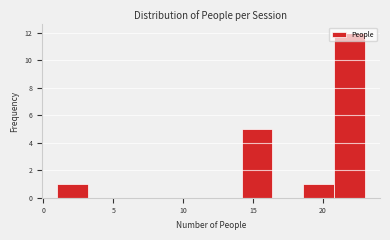

Reading left to right, transcribe this chart: for each bar, give the range it covers on the x-axis and its height. Neither the bar edges nor the heights are printed on the chart, so give them approximately, as read against the axes.

1.0 to 3.2: 1
3.2 to 5.4: 0
5.4 to 7.6: 0
7.6 to 9.8: 0
9.8 to 12.0: 0
12.0 to 14.2: 0
14.2 to 16.4: 5
16.4 to 18.6: 0
18.6 to 20.8: 1
20.8 to 23.0: 12